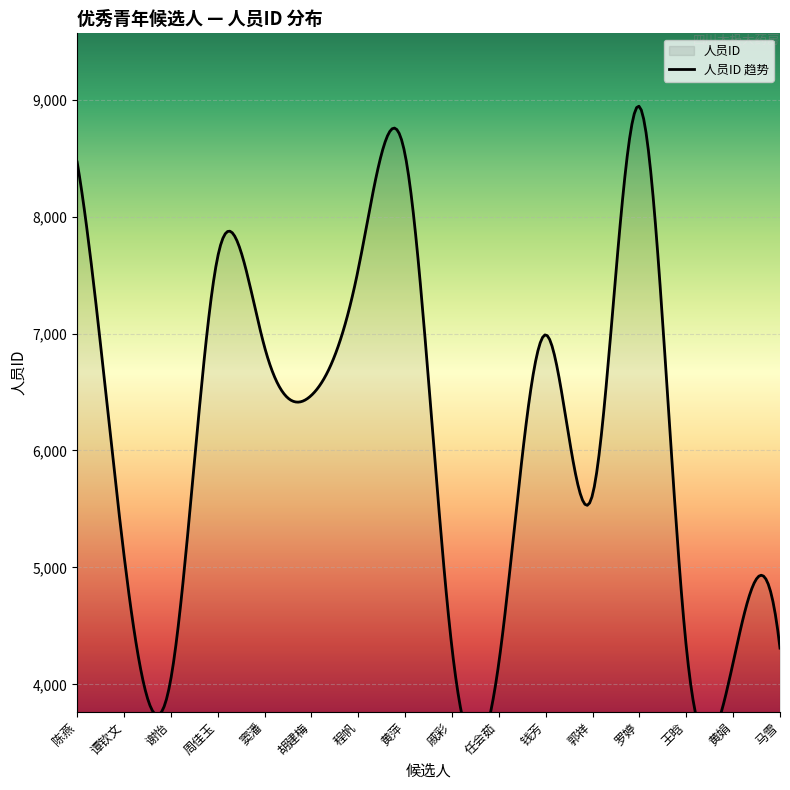

Read the value at 胡建梅.

6472